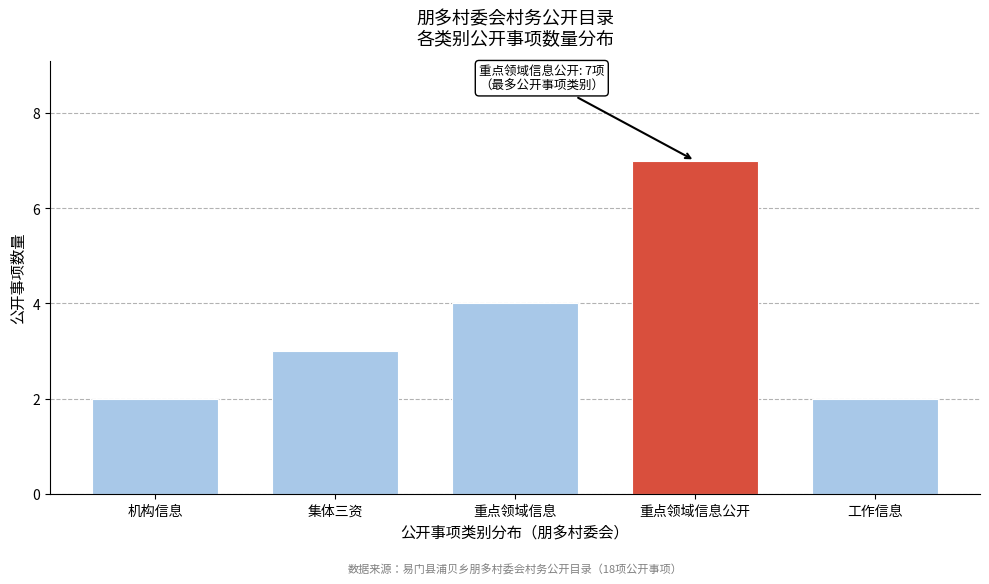

Reading left to right, list all the values displayed in this chart.

机构信息=2	集体三资=3	重点领域信息=4	重点领域信息公开=7	工作信息=2